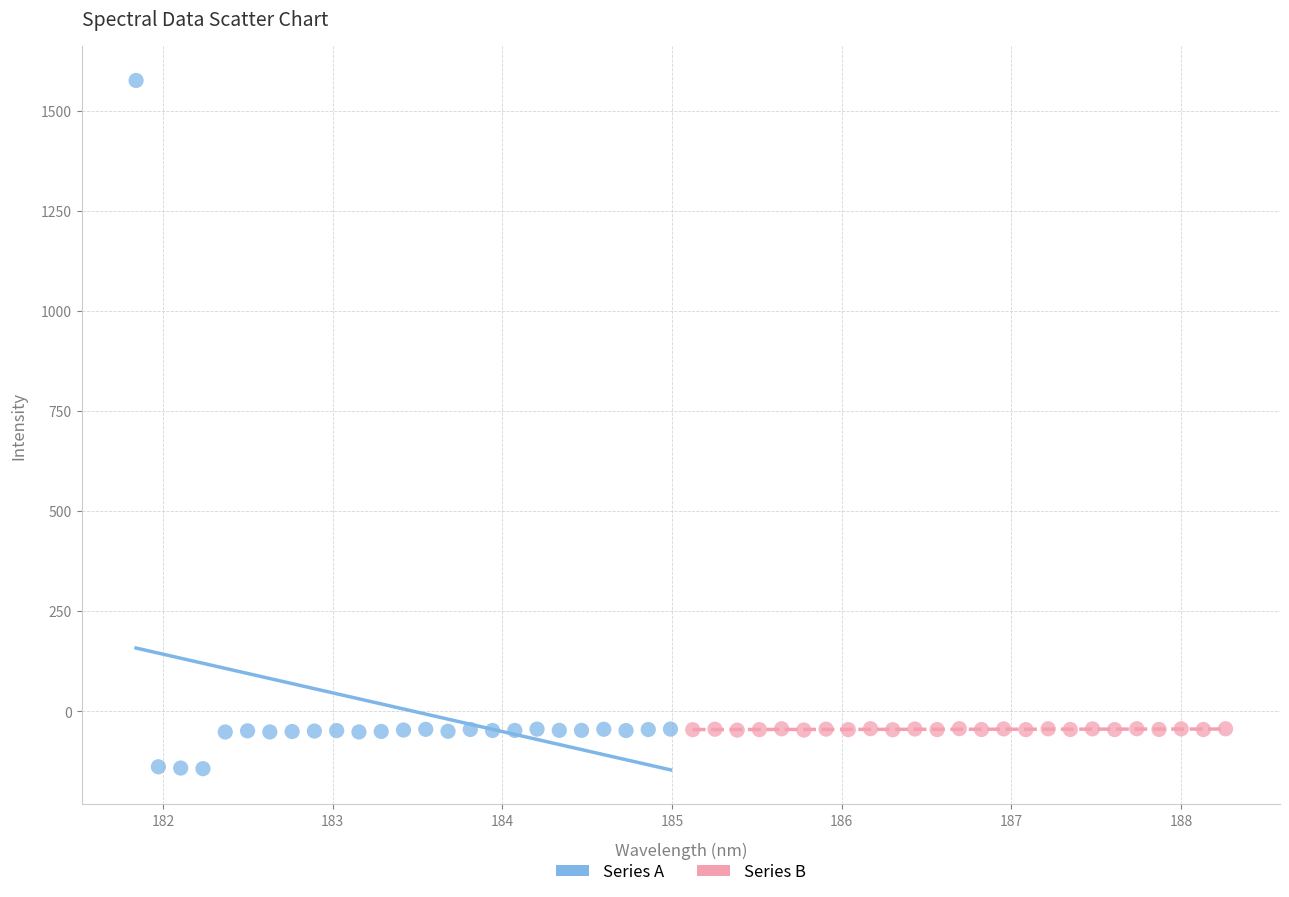

Which series contains the lowest Y value?

Series A